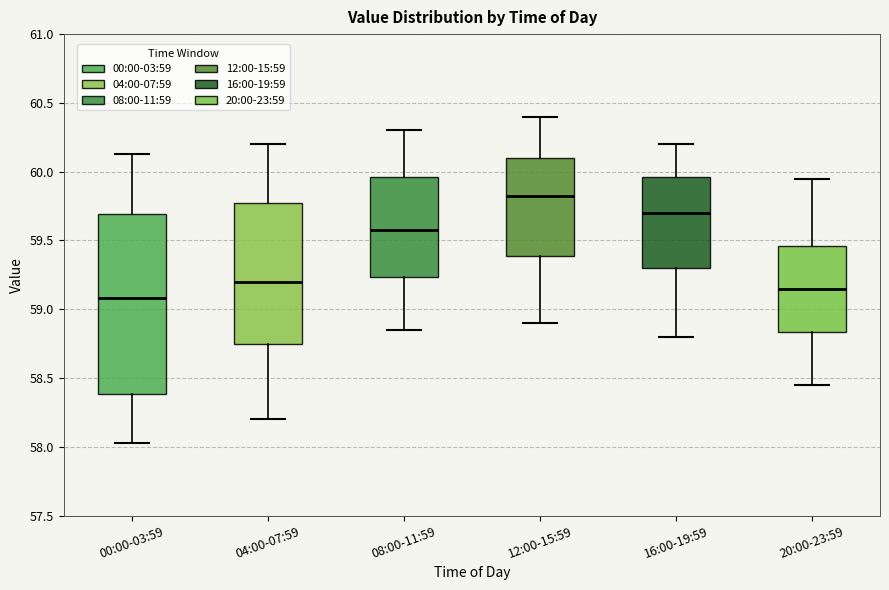

Reading left to right, transcribe this box plot: for each box, give where its median line is, the range the box spans, and where its two whiskers end, as read against the y-axis. The values are not printed on the chart, so give them approximately, as read against the axis.

00:00-03:59: median 59.10, box 58.40 to 59.70, whiskers 58.05 to 60.15
04:00-07:59: median 59.20, box 58.75 to 59.80, whiskers 58.20 to 60.20
08:00-11:59: median 59.60, box 59.25 to 59.95, whiskers 58.85 to 60.30
12:00-15:59: median 59.85, box 59.40 to 60.10, whiskers 58.90 to 60.40
16:00-19:59: median 59.70, box 59.30 to 59.95, whiskers 58.80 to 60.20
20:00-23:59: median 59.15, box 58.85 to 59.45, whiskers 58.45 to 59.95